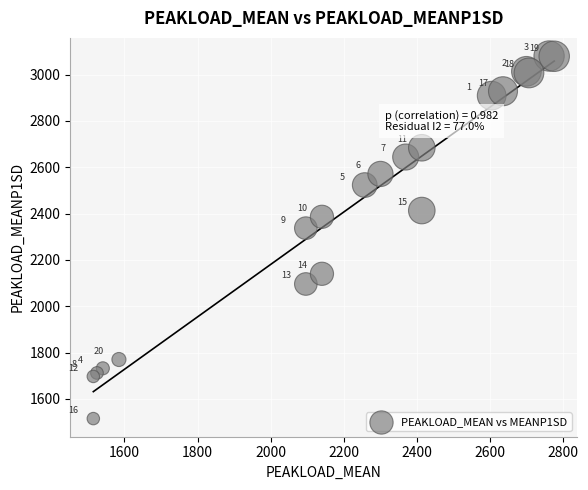

What Y value in the scatter plot is closest to 2297?

2337